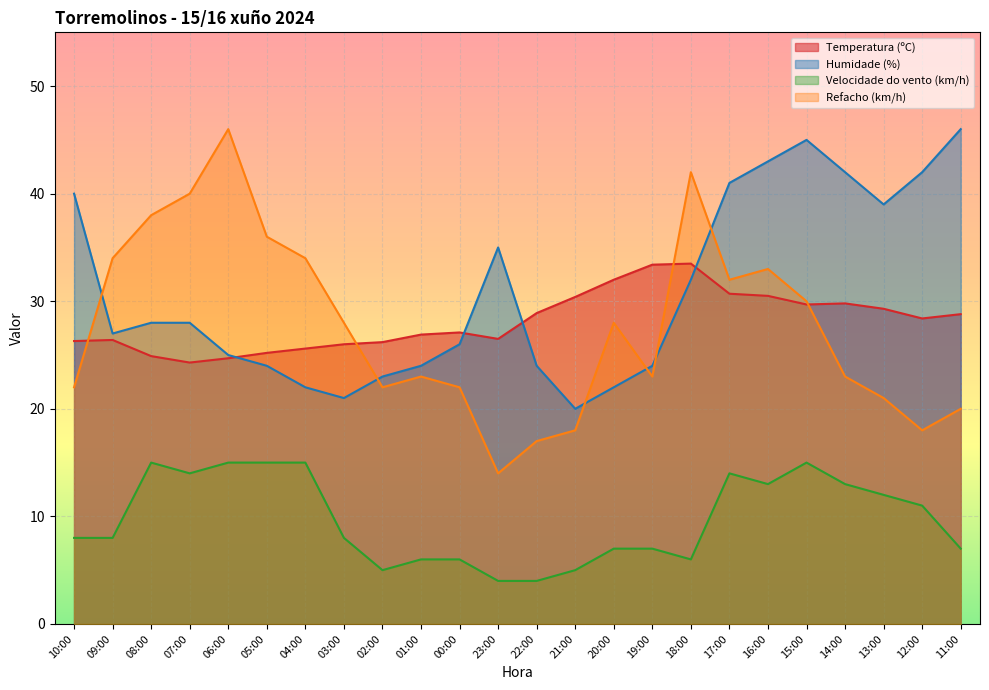

What is the label of the 12th point from the right?

22:00